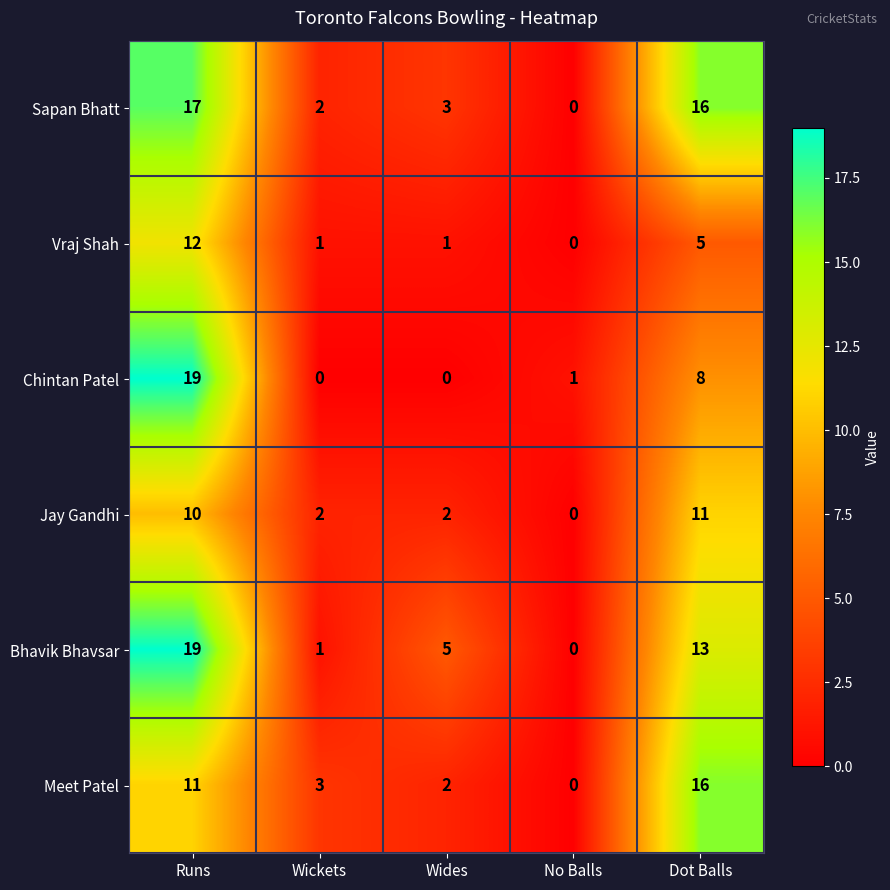

How many distinct data groups are displayed?

6